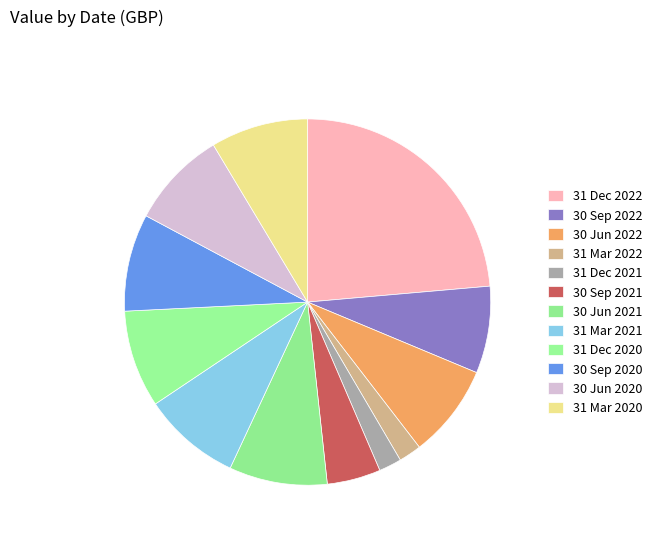

Is it true that 30 Sep 2020 is 1% of the pie?

False